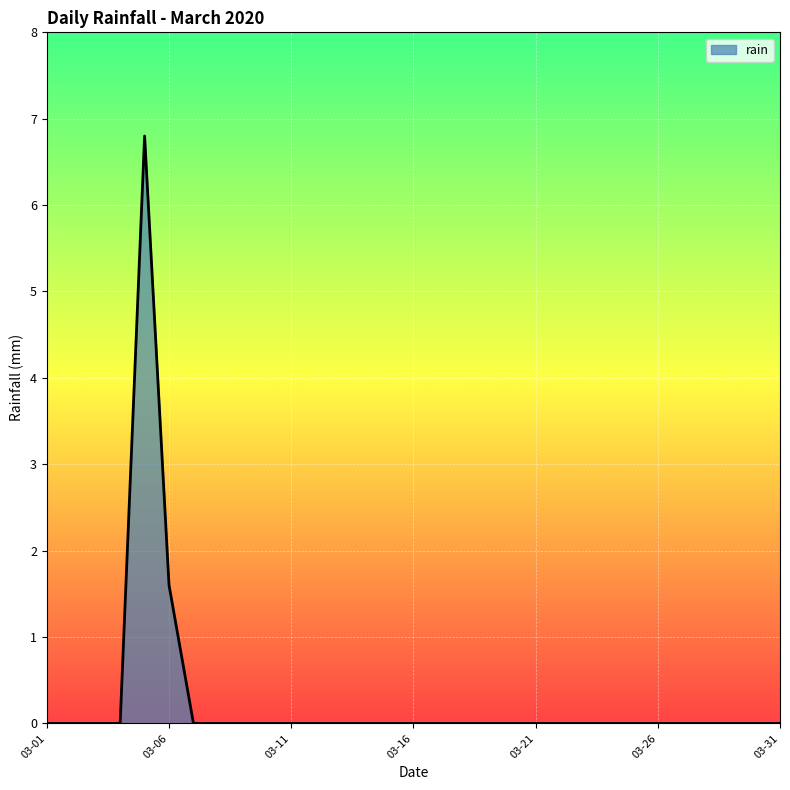

What is the maximum value shown in the chart?

6.8